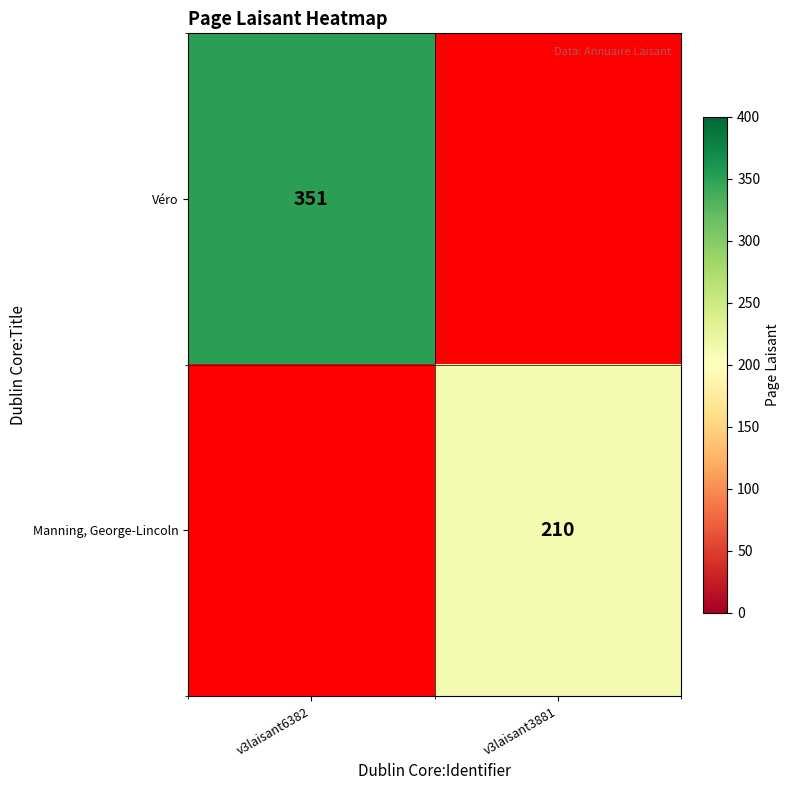

At how many categories does at least one series exceed 341?

1